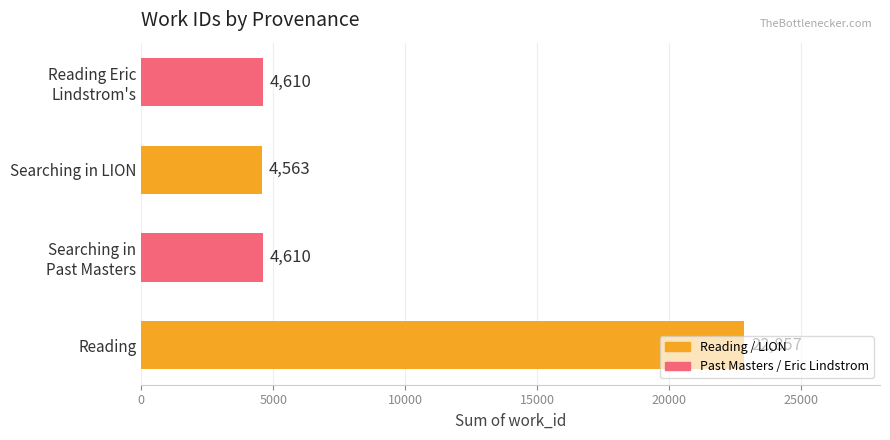

What is the sum of the values at Searching in LION and Reading?

27420